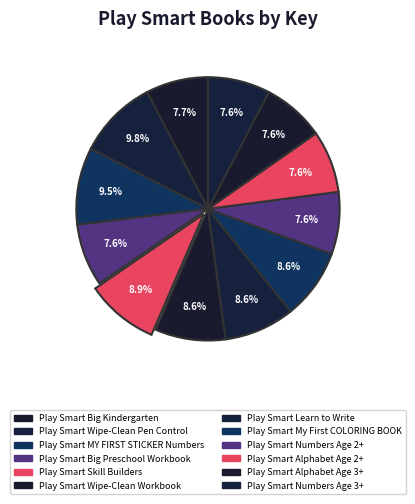

To the nearest percent, what percentage of the pie is Play Smart Big Kindergarten?

8%